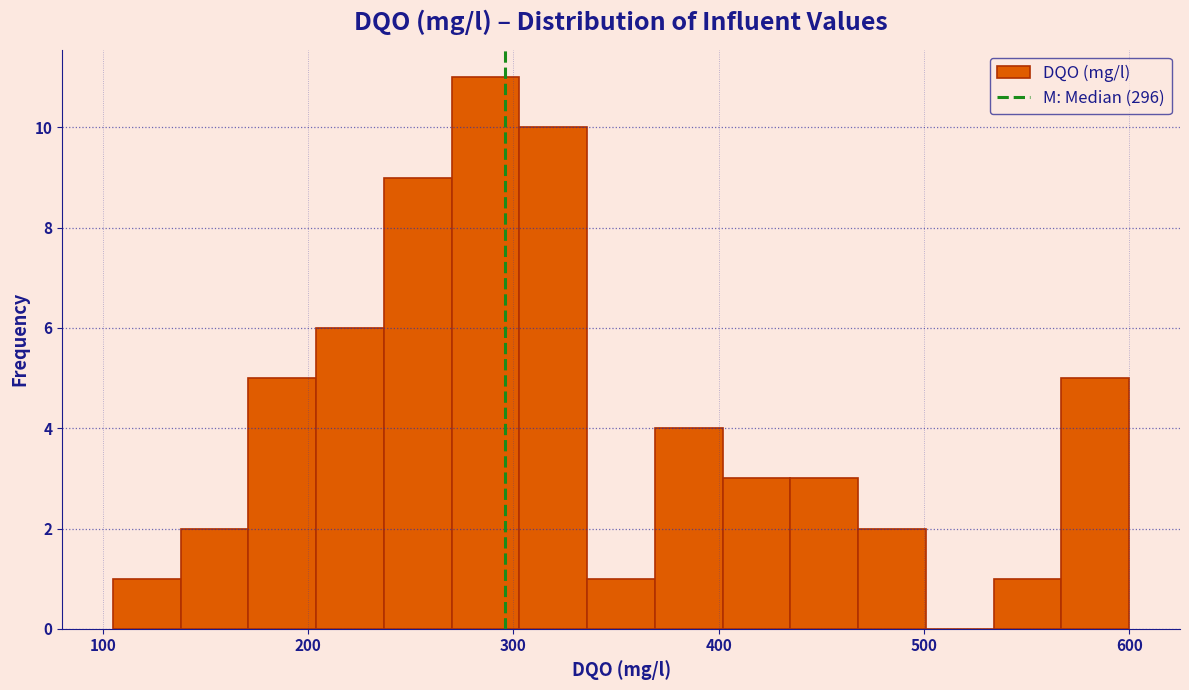

Read against the x-axis, roughly where is the centre of the tallest bar?

290